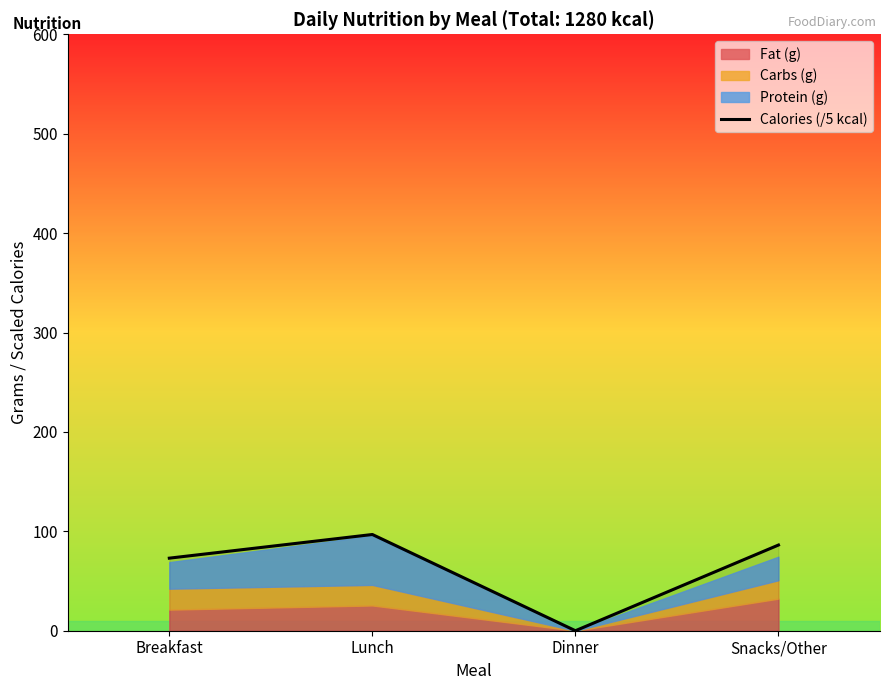

How many data points does each series have?

4